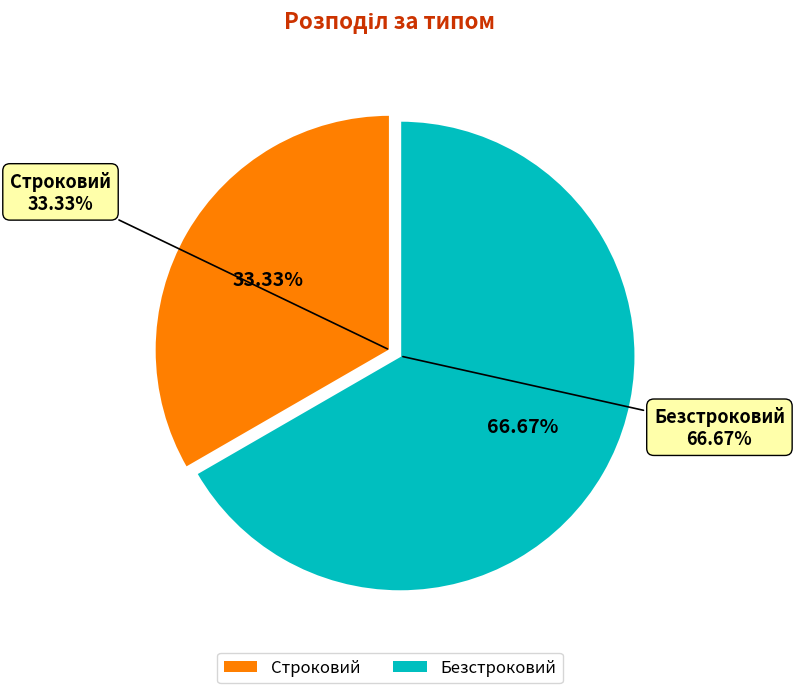

Is Строковий the majority of the pie?

No